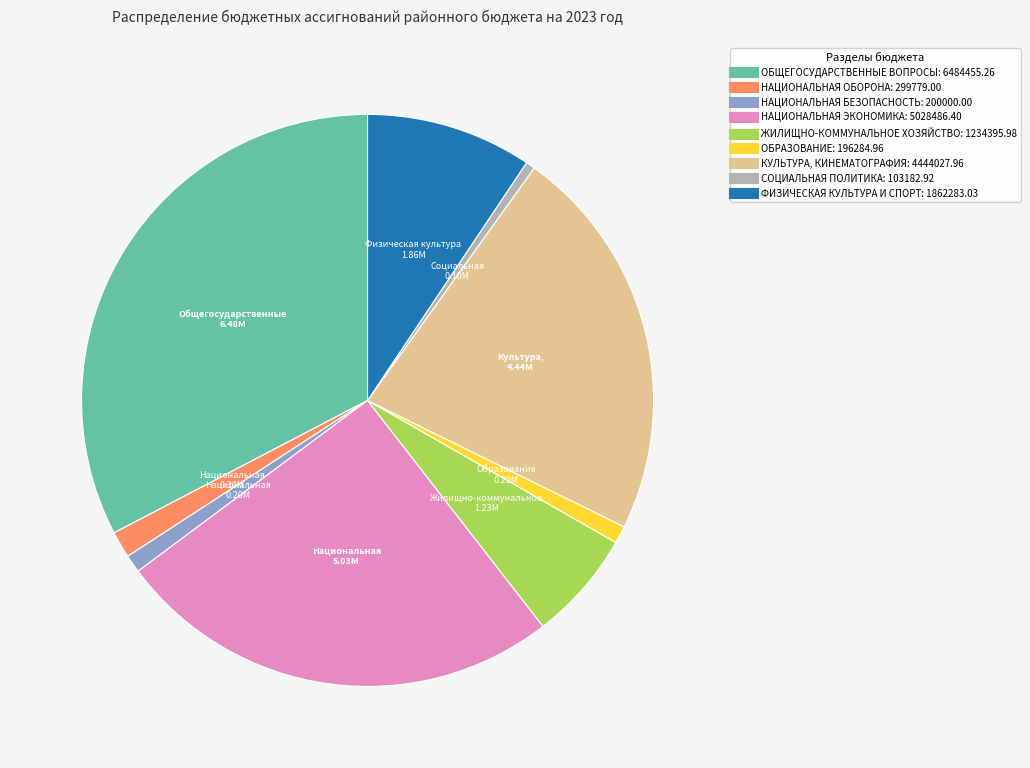

Which has a higher value, НАЦИОНАЛЬНАЯ БЕЗОПАСНОСТЬ or ФИЗИЧЕСКАЯ КУЛЬТУРА И СПОРТ?

ФИЗИЧЕСКАЯ КУЛЬТУРА И СПОРТ